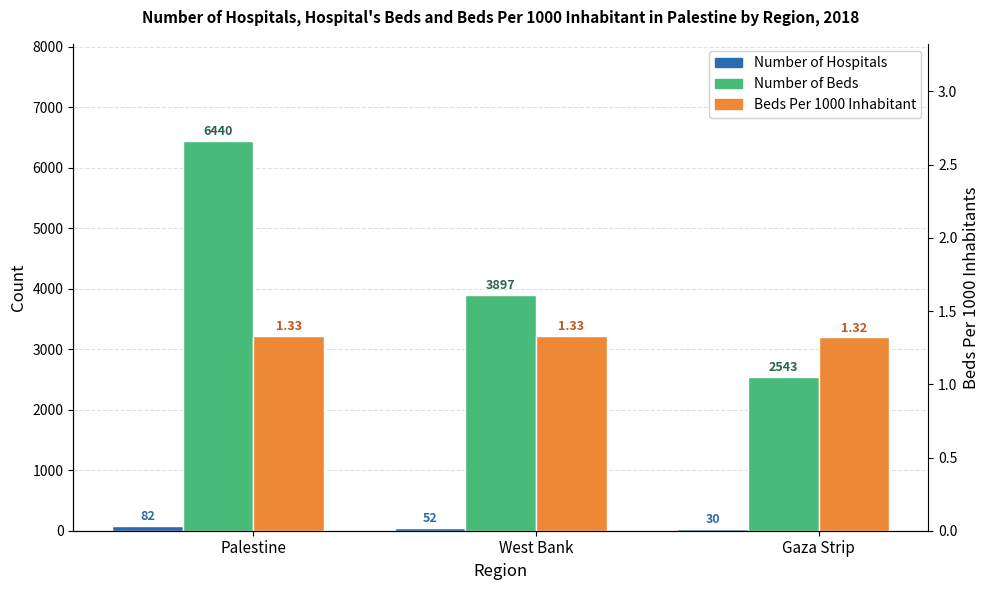

Reading left to right, what are all the values shown in this chart?

Number of Hospitals: Palestine=82.0	West Bank=52.0	Gaza Strip=30.0
Number of Beds: Palestine=6440.0	West Bank=3897.0	Gaza Strip=2543.0
Beds Per 1000 Inhabitant: Palestine=1.3	West Bank=1.3	Gaza Strip=1.3